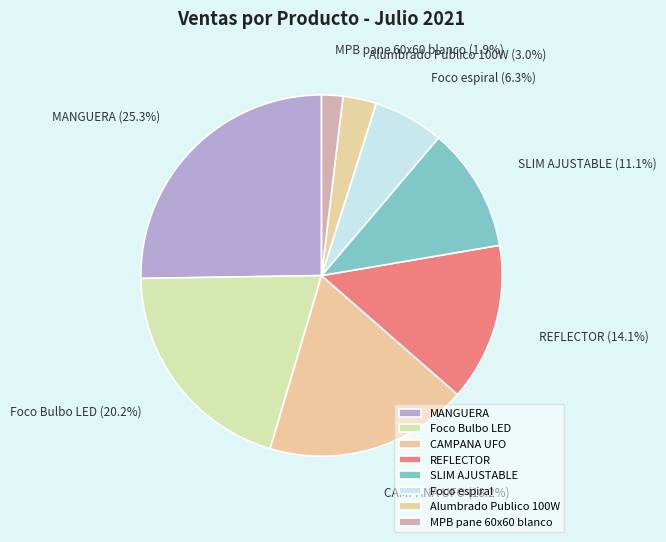

Rank the categories by value from lowest to highest.

MPB pane 60x60 blanco, Alumbrado Publico 100W, Foco espiral, SLIM AJUSTABLE, REFLECTOR, CAMPANA UFO, Foco Bulbo LED, MANGUERA